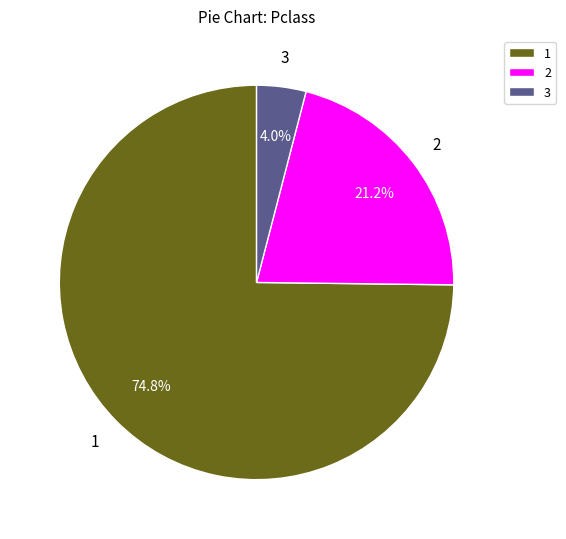

Approximately how many times larger is the value at 1 compared to 2?

3.5